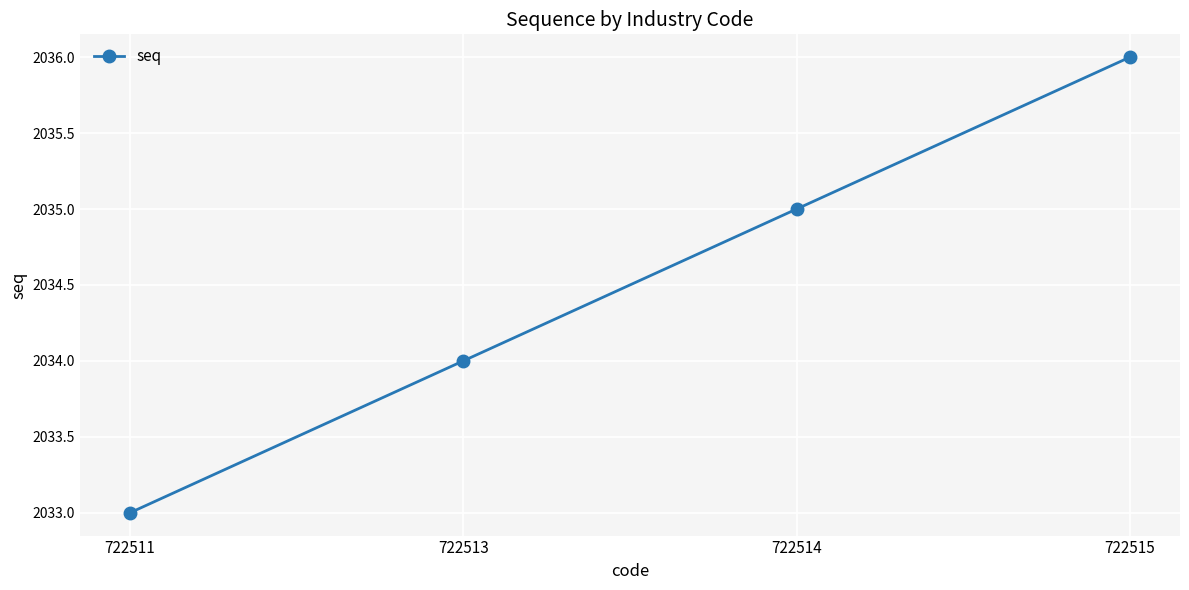

What is the ratio of the value at 722515 to the value at 722511?

1.0